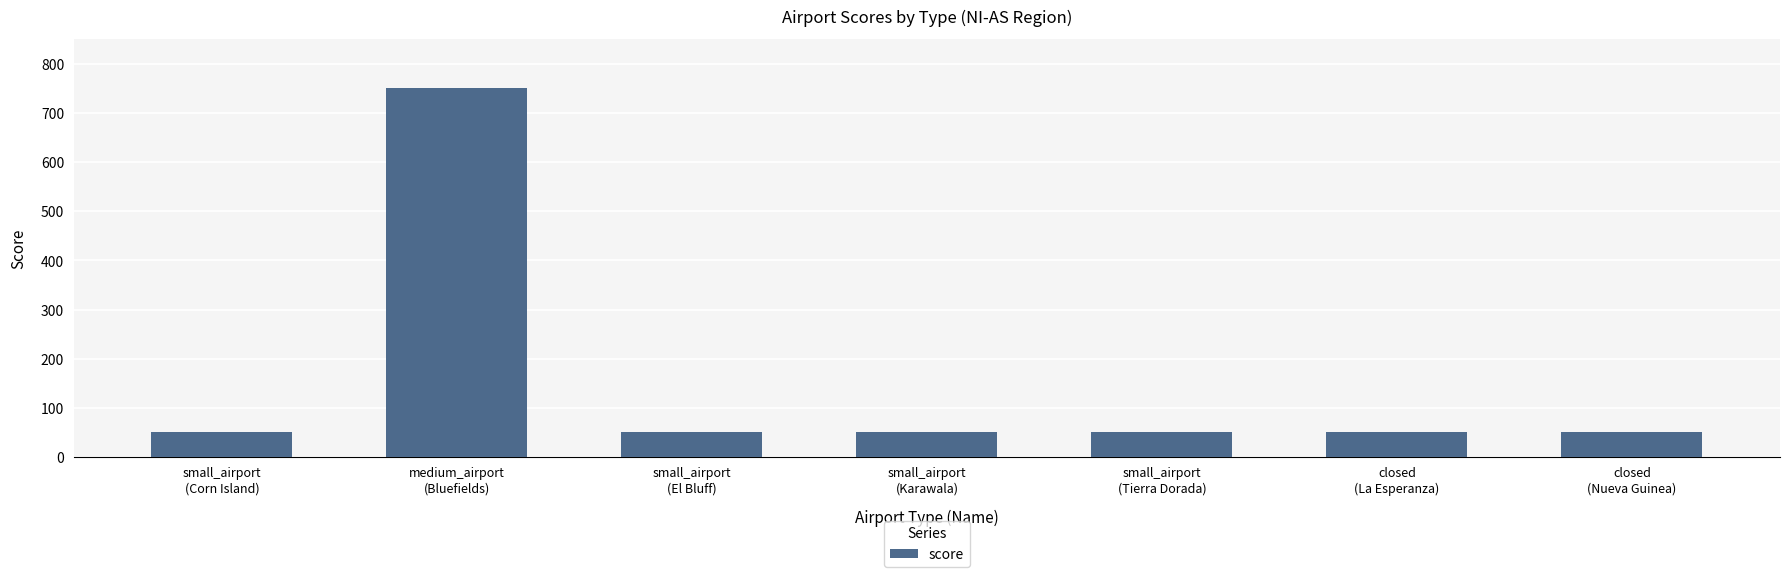

What is the sum of the values at closed
(La Esperanza) and small_airport
(El Bluff)?

100